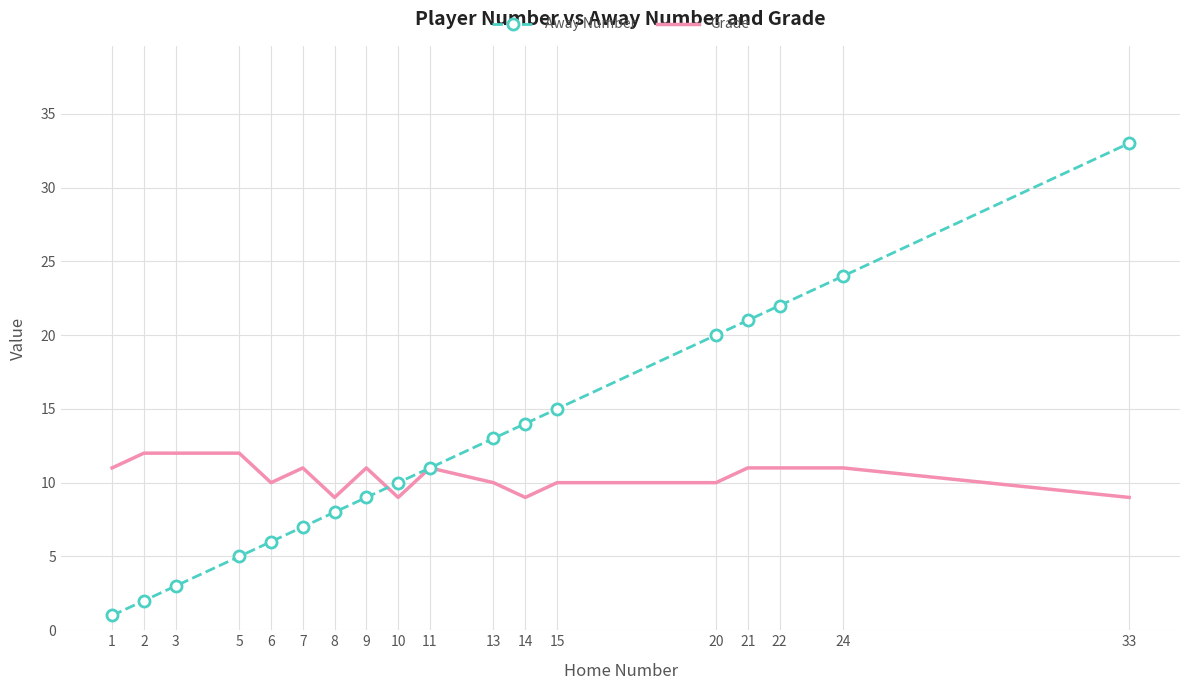

Which label corresponds to the largest value in the chart?

33